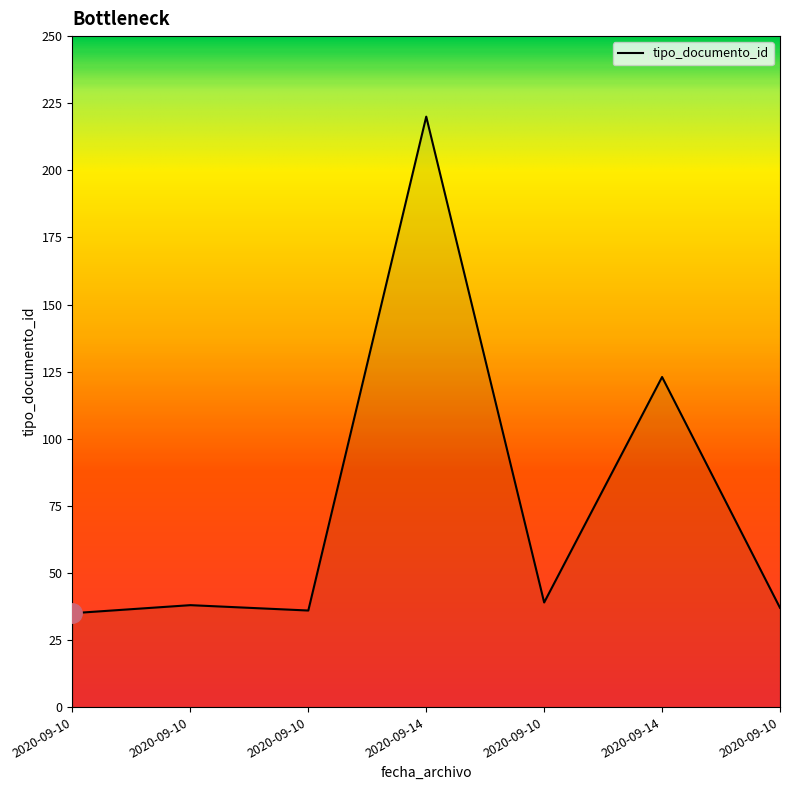

Is this an area chart (filled region under the line)?

Yes